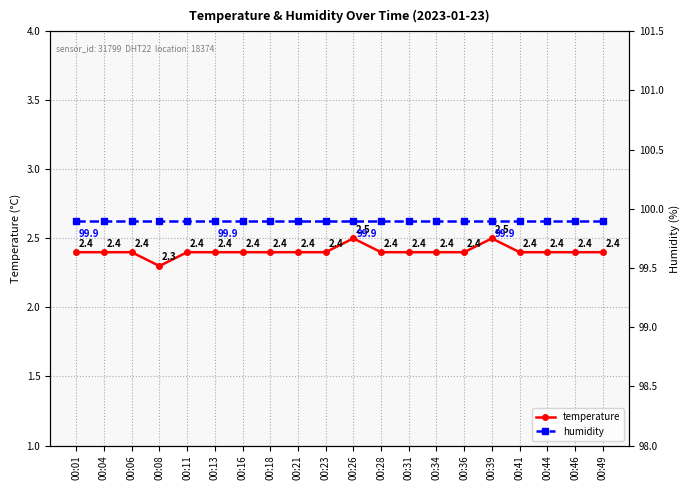

The value of humidity at 00:39 is 135.2. True or false?

False